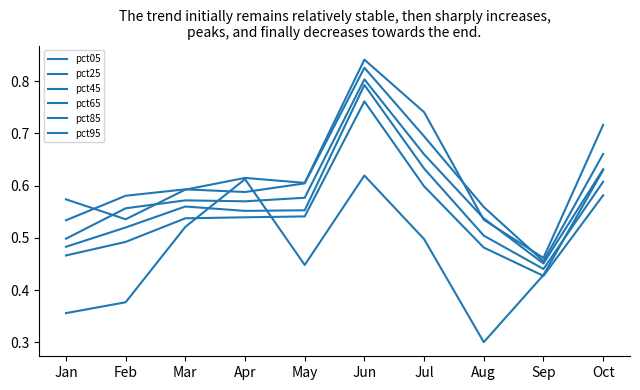

True or false: pct45 has more than 1 points higher than both neighbors.

True